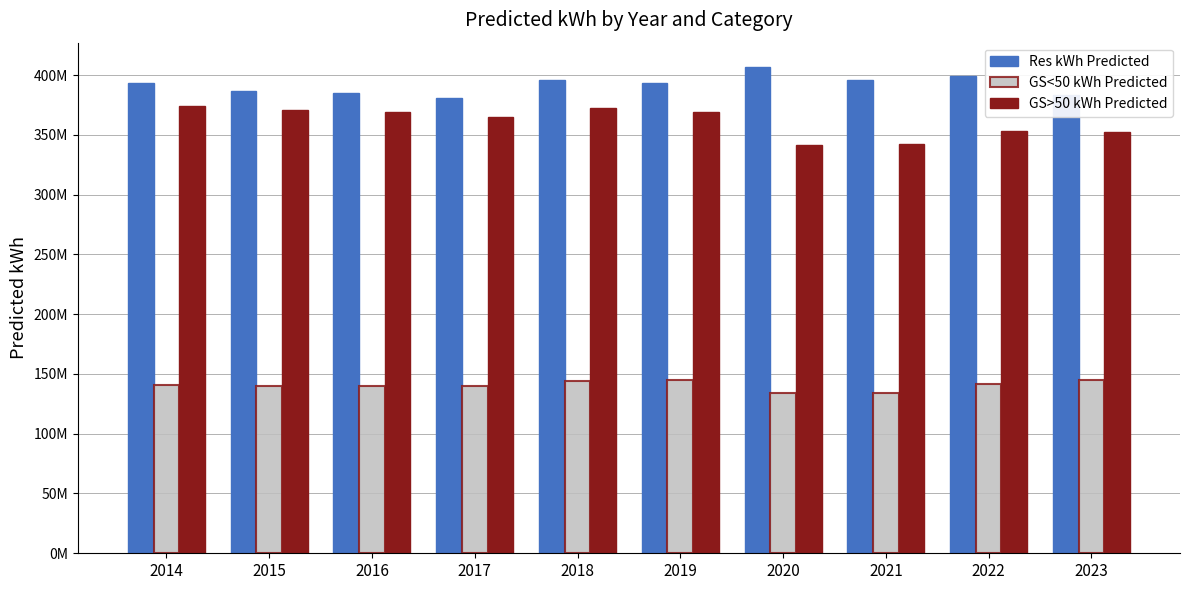

What is the value of the Res kWh Predicted bar at the 5th from the left?

395655985.4